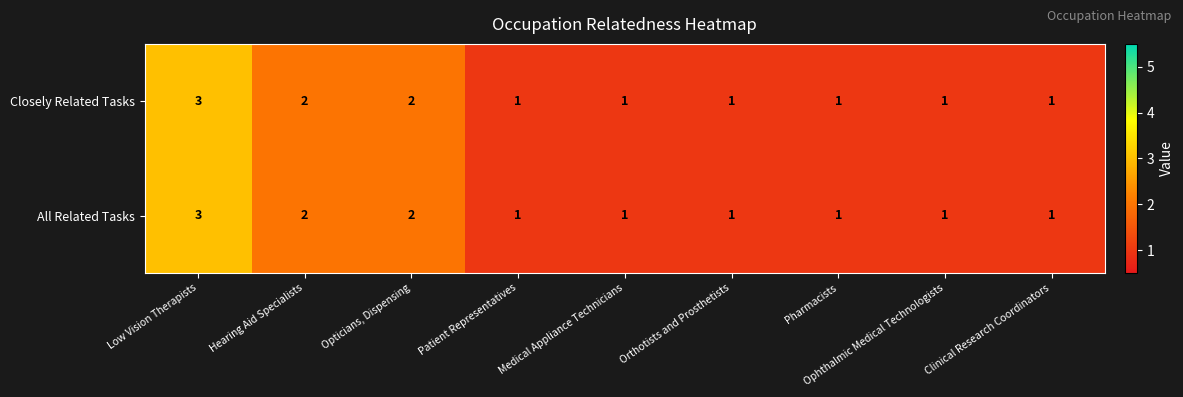

Which label corresponds to the largest value in the chart?

Low Vision Therapists